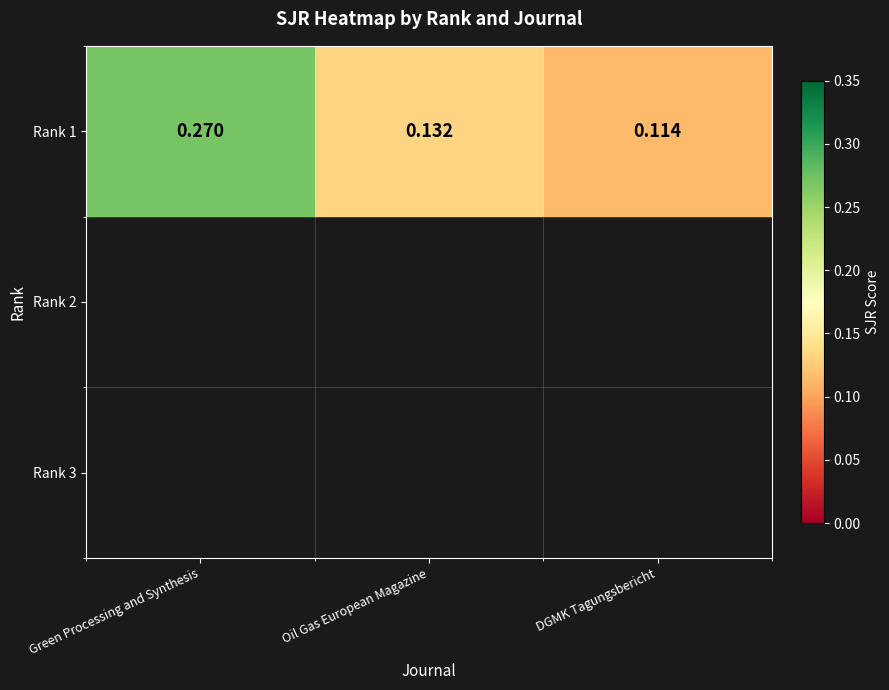

At which category does the chart reach its peak across all series?

Green Processing and Synthesis